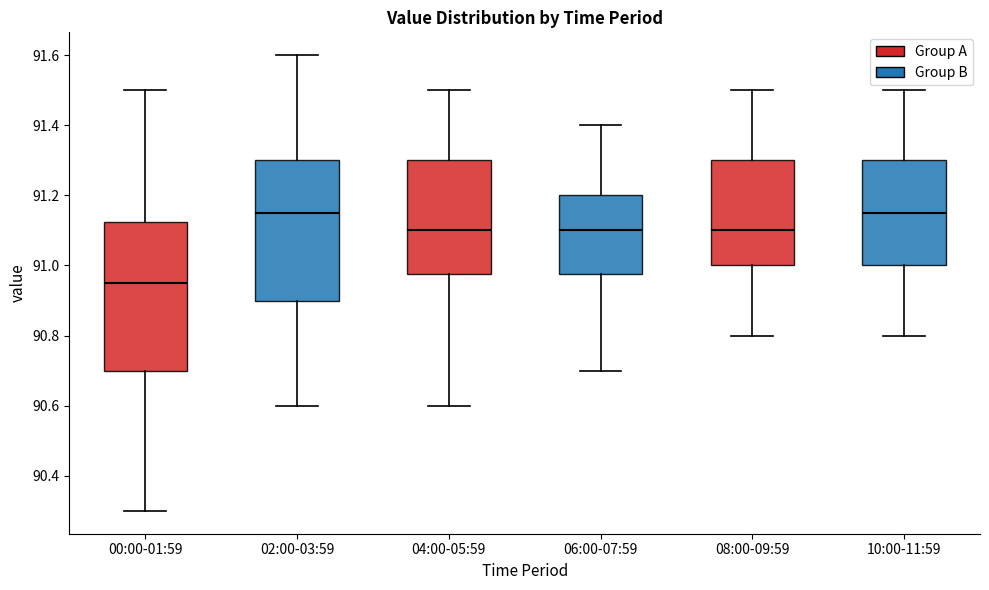

Reading left to right, read every box against the y-axis: the position of its median line, the range the box covers, and the ends of its whiskers. The values are not printed on the chart, so give them approximately, as read against the axis.

00:00-01:59: median 90.96, box 90.70 to 91.12, whiskers 90.30 to 91.50
02:00-03:59: median 91.16, box 90.90 to 91.30, whiskers 90.60 to 91.60
04:00-05:59: median 91.10, box 90.98 to 91.30, whiskers 90.60 to 91.50
06:00-07:59: median 91.10, box 90.98 to 91.20, whiskers 90.70 to 91.40
08:00-09:59: median 91.10, box 91.00 to 91.30, whiskers 90.80 to 91.50
10:00-11:59: median 91.16, box 91.00 to 91.30, whiskers 90.80 to 91.50